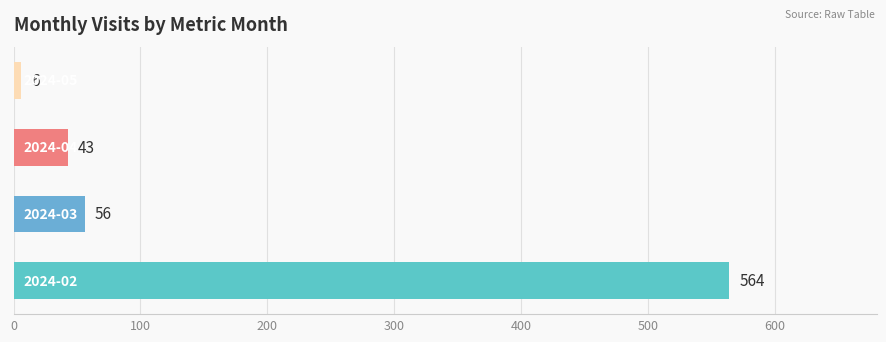

What is the sum of all values?

669